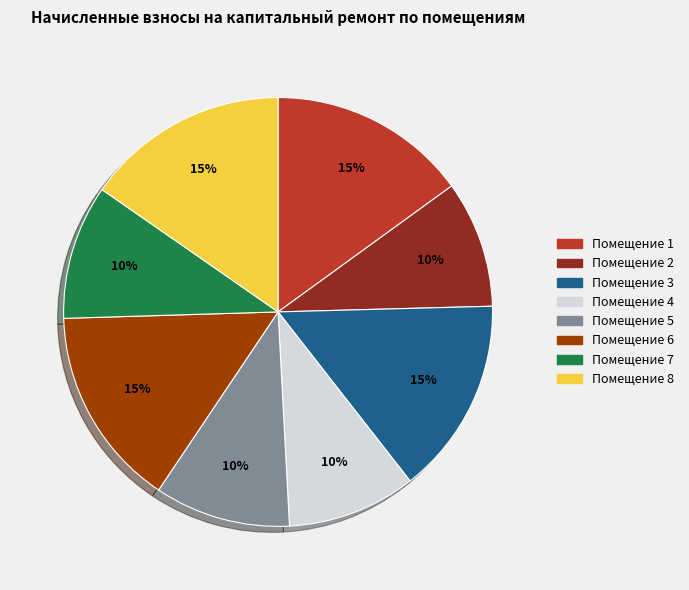

Is there any slice that represents more than half of the pie?

No